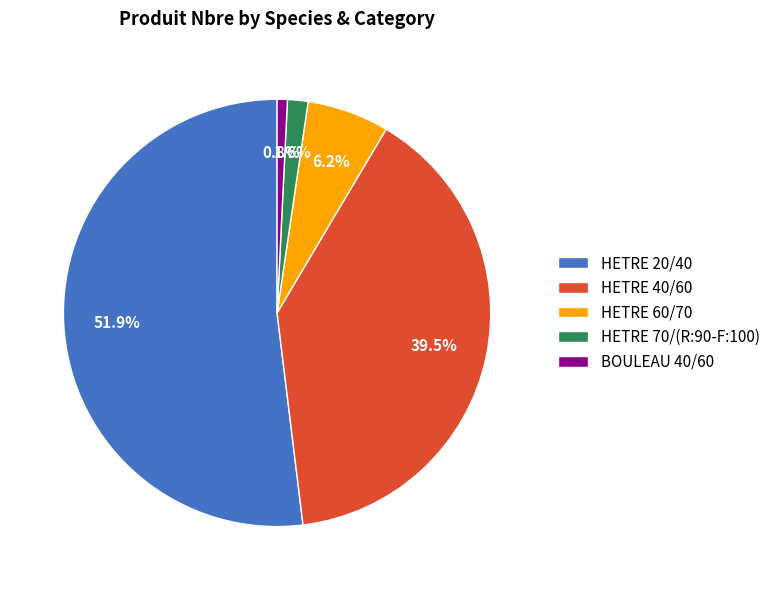

To the nearest percent, what is the average slice percentage?

20%